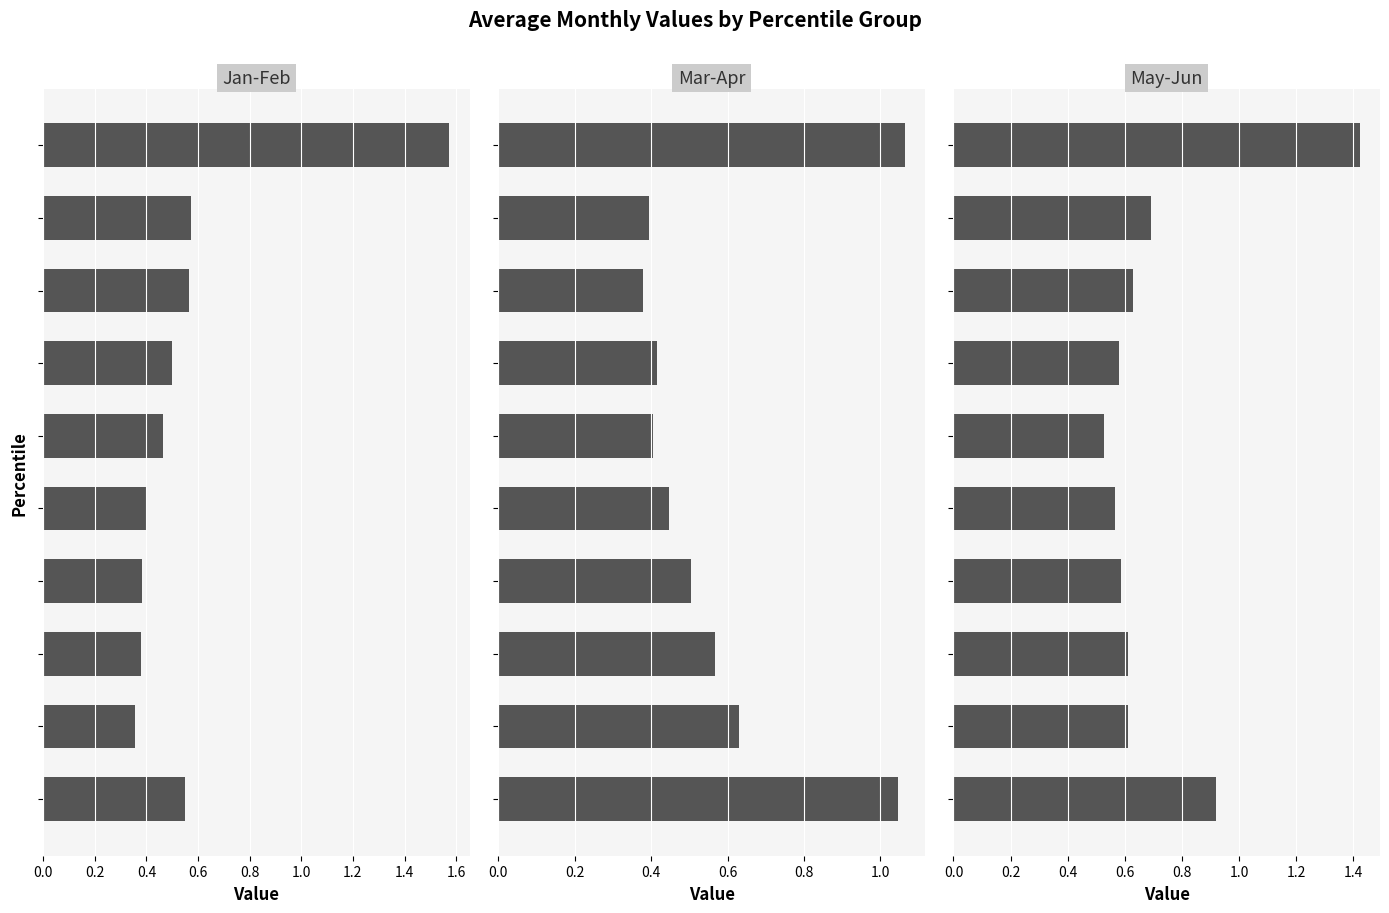

What is the difference between the May/Jun values at 1.0 and 0.0?

0.9